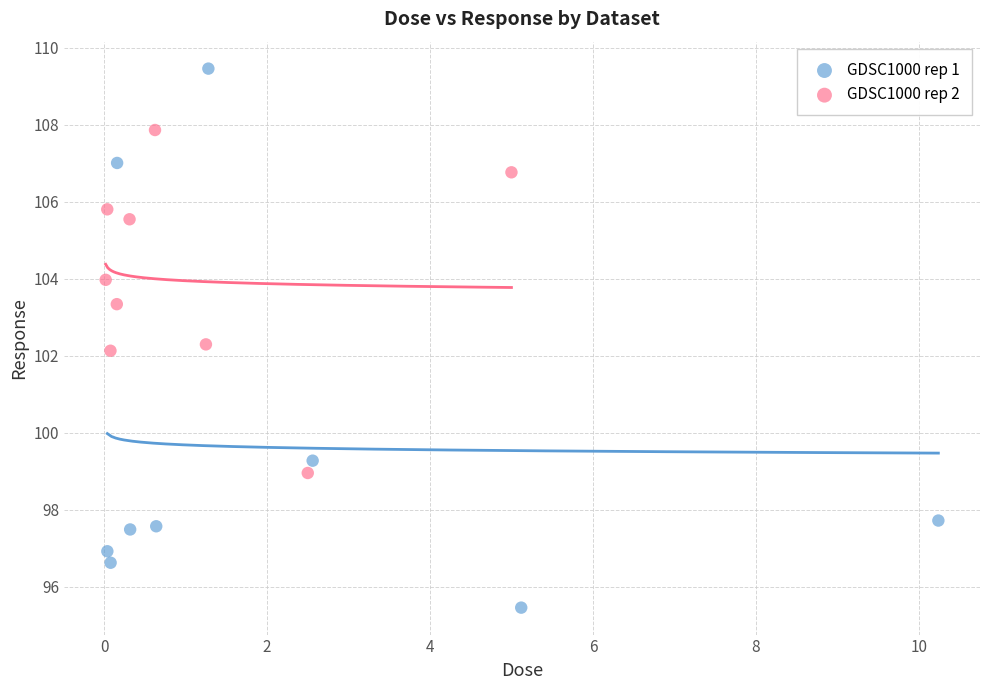

Which series reaches the maximum Y coordinate?

GDSC1000 rep 1